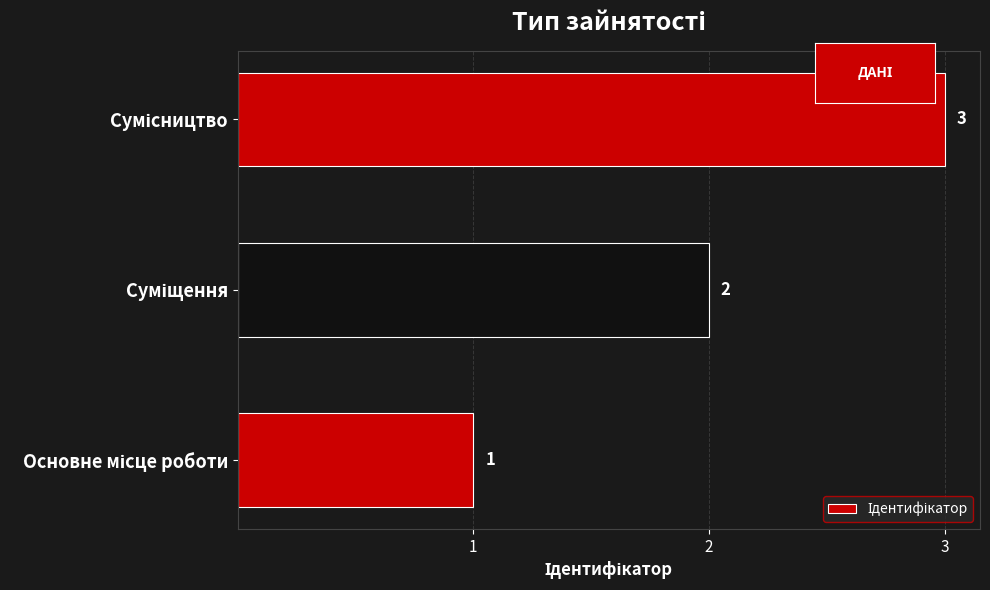

Count the values in the range 1 to 3.

3